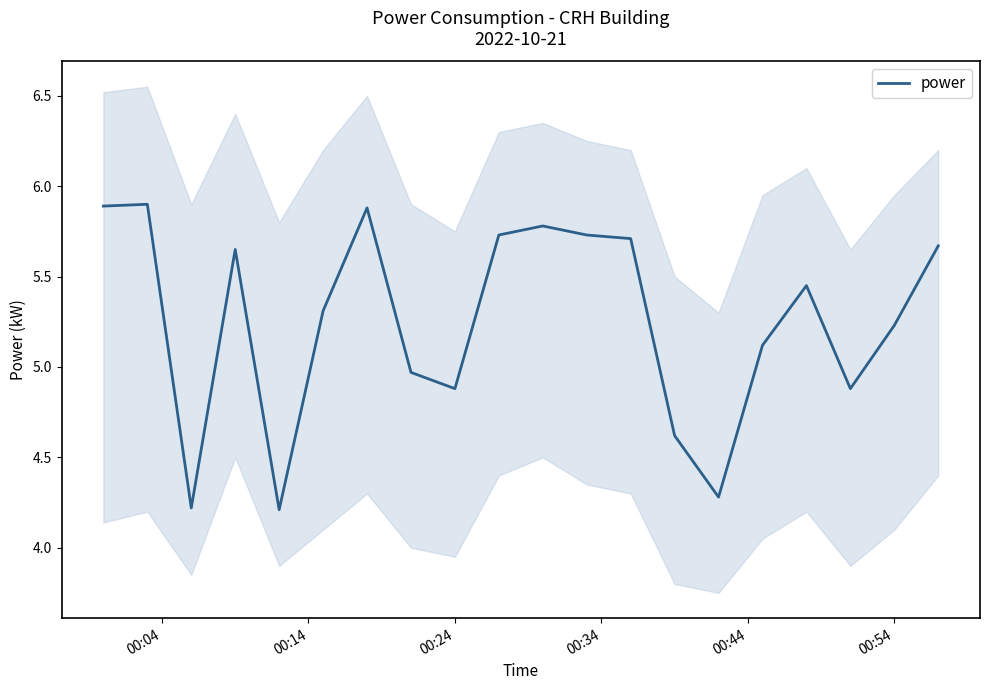

What is the maximum value for power?

5.9